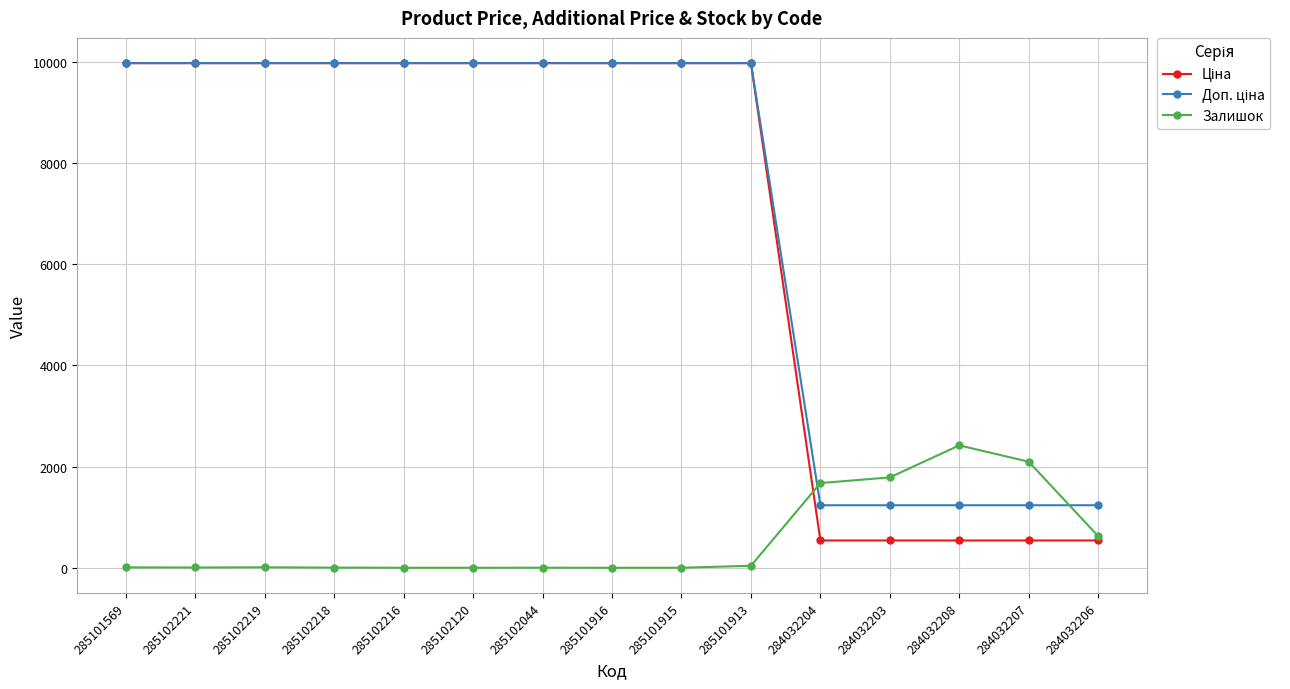

True or false: Залишок has a value of 1136.7 at 284032203.

False